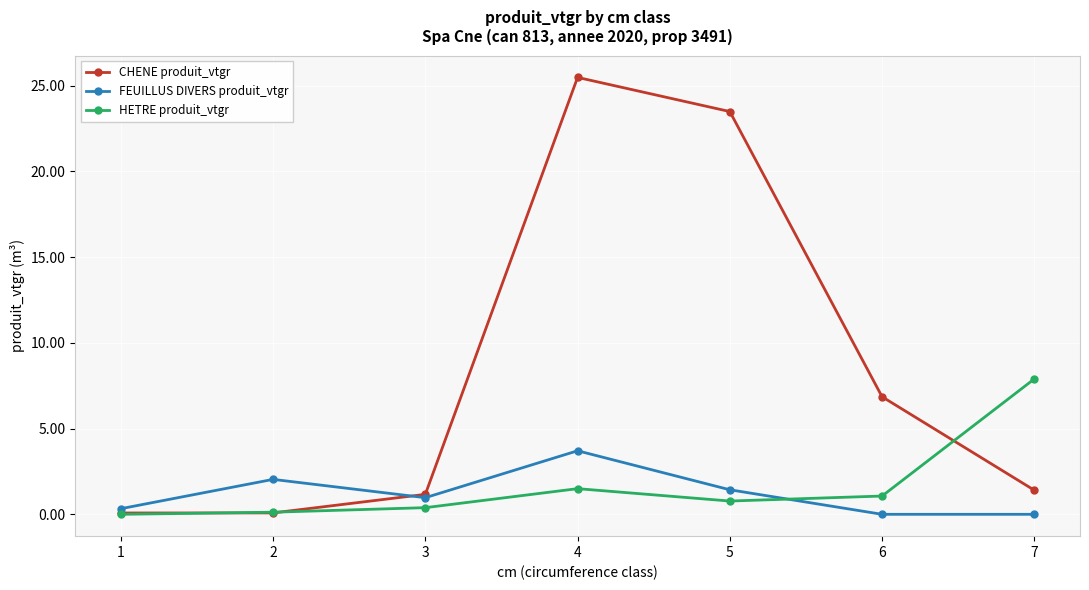

What is the difference between the maximum and minimum values in the FEUILLUS DIVERS produit_vtgr series?

3.7